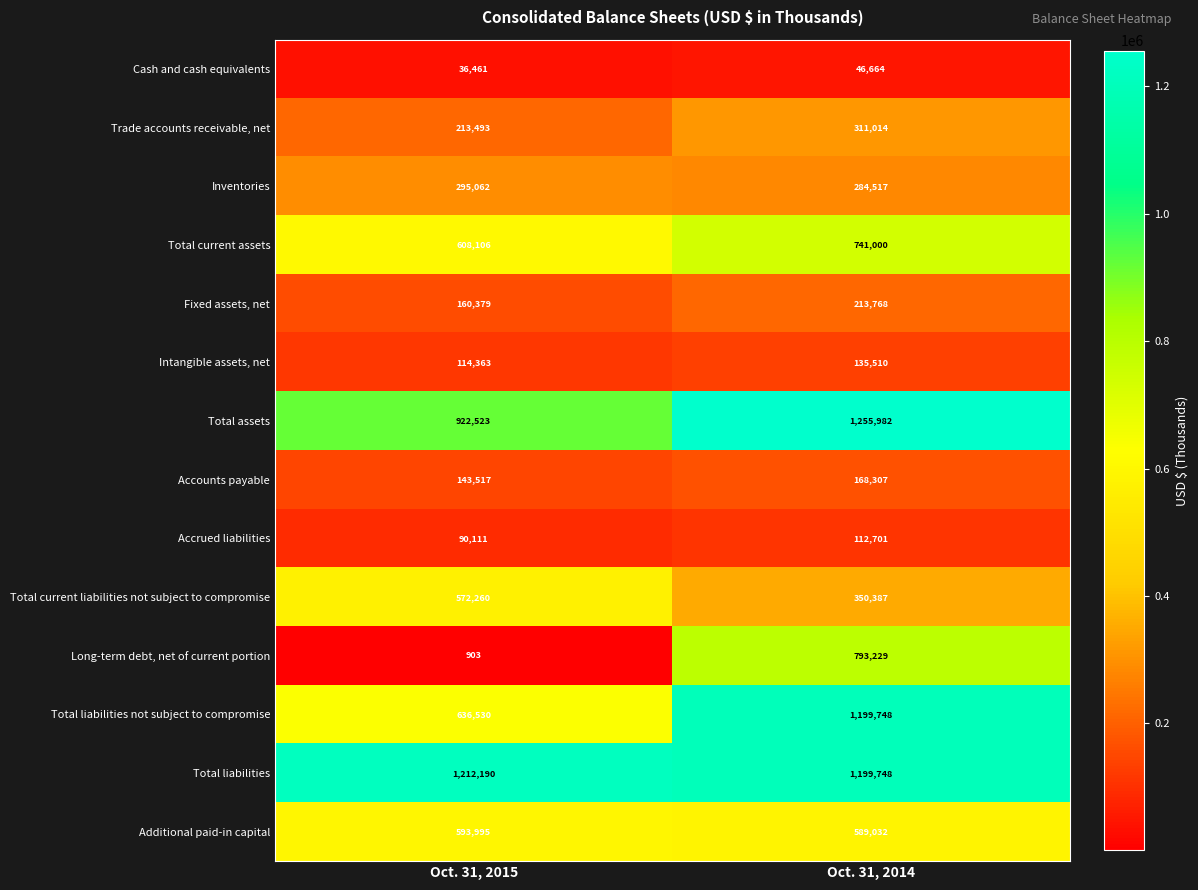

What is the maximum value shown in the chart?

1255982